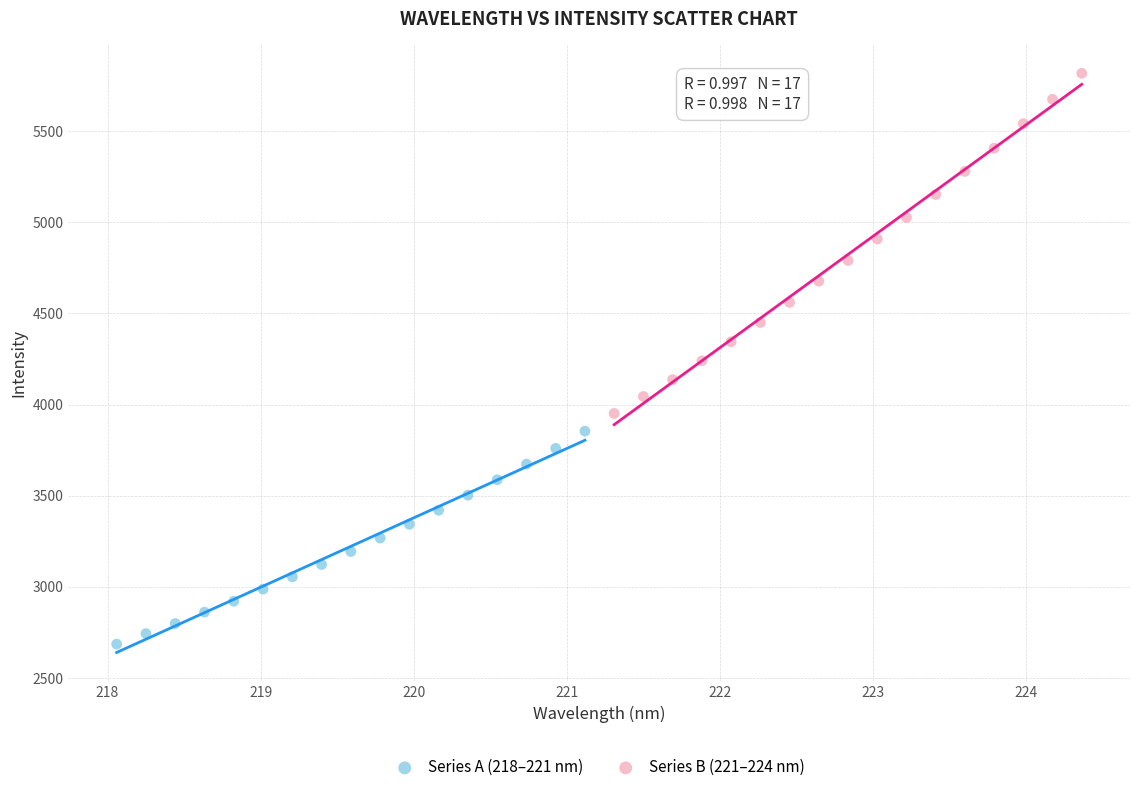

Which series reaches the minimum Y coordinate?

Series A (218–221 nm)